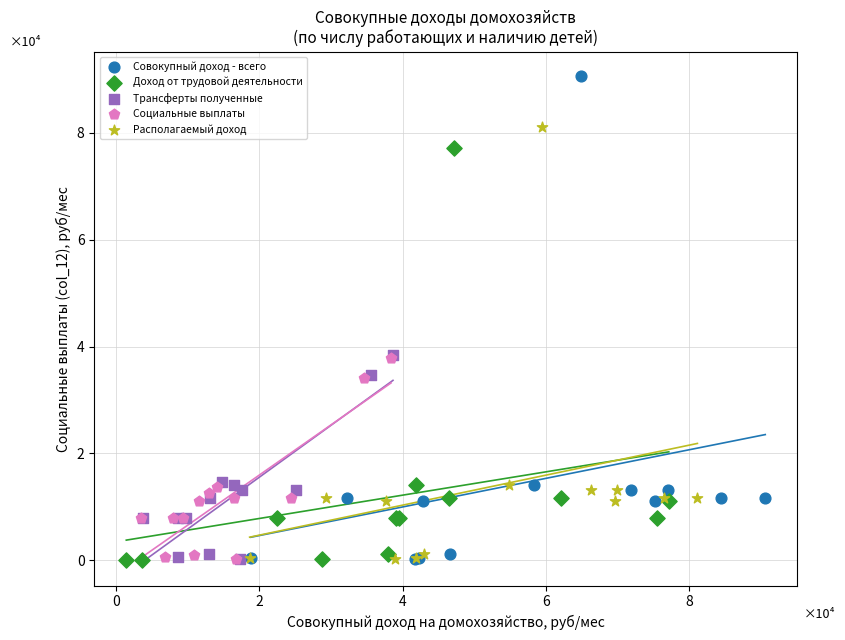

Which series reaches the maximum Y coordinate?

Совокупный доход - всего